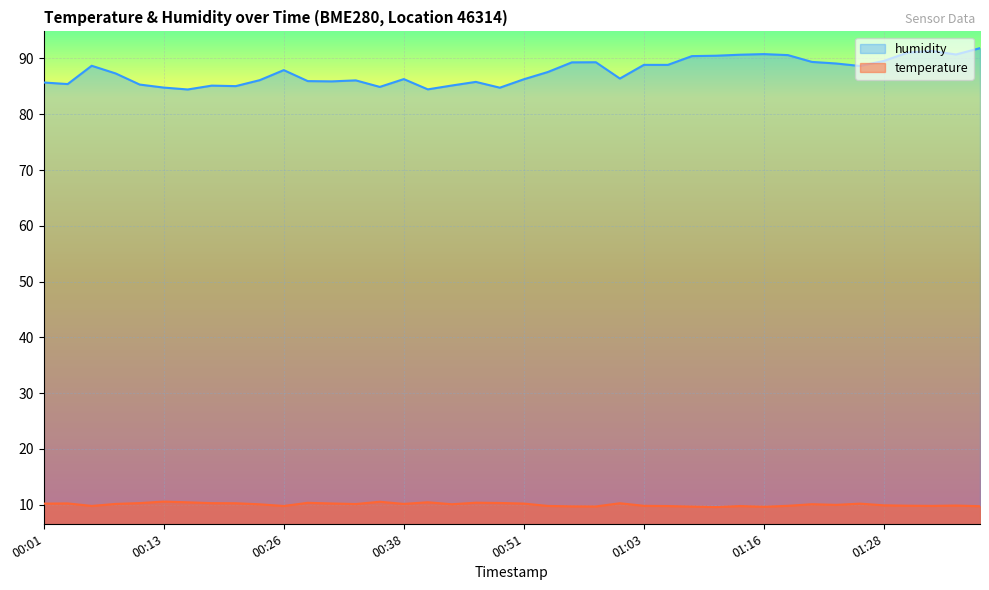

At 01:26, list the series in order from smallest to largest.

temperature, humidity